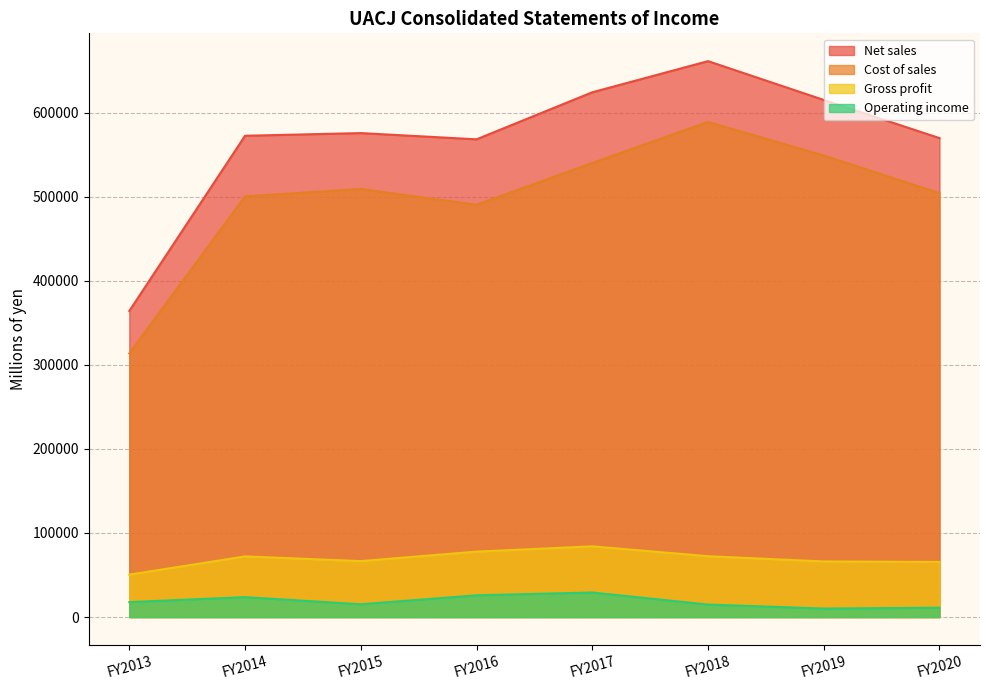

At FY2017, list the series in order from smallest to largest.

Operating income, Gross profit, Cost of sales, Net sales